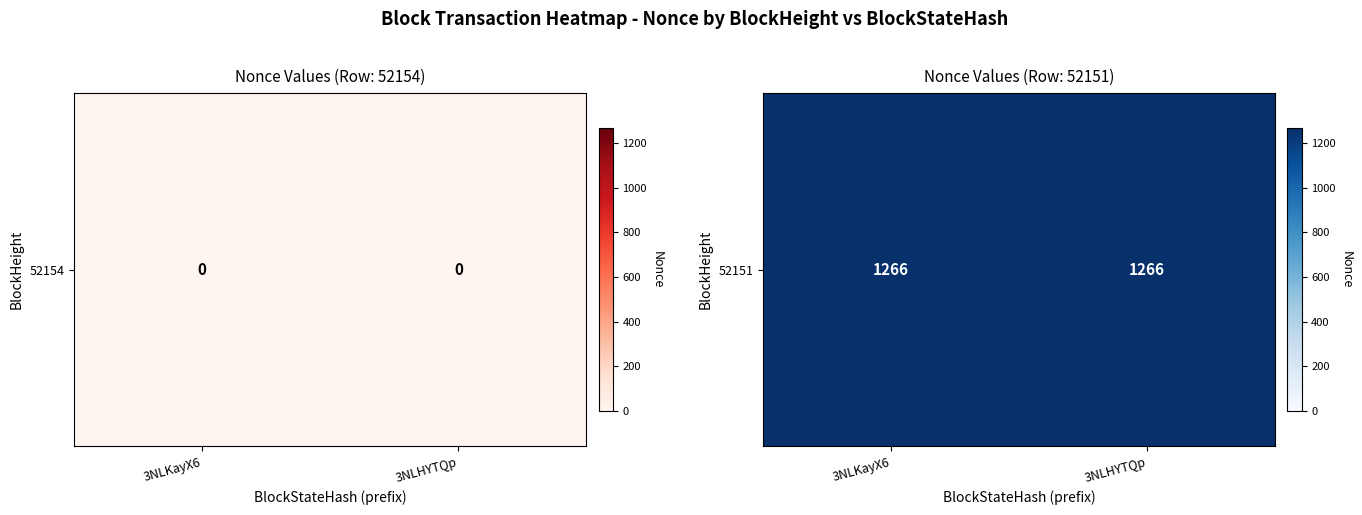

Reading right to left, list all the values displayed in this chart.

3NLKayX6: 1=1266	0=0
3NLHYTQp: 1=1266	0=0